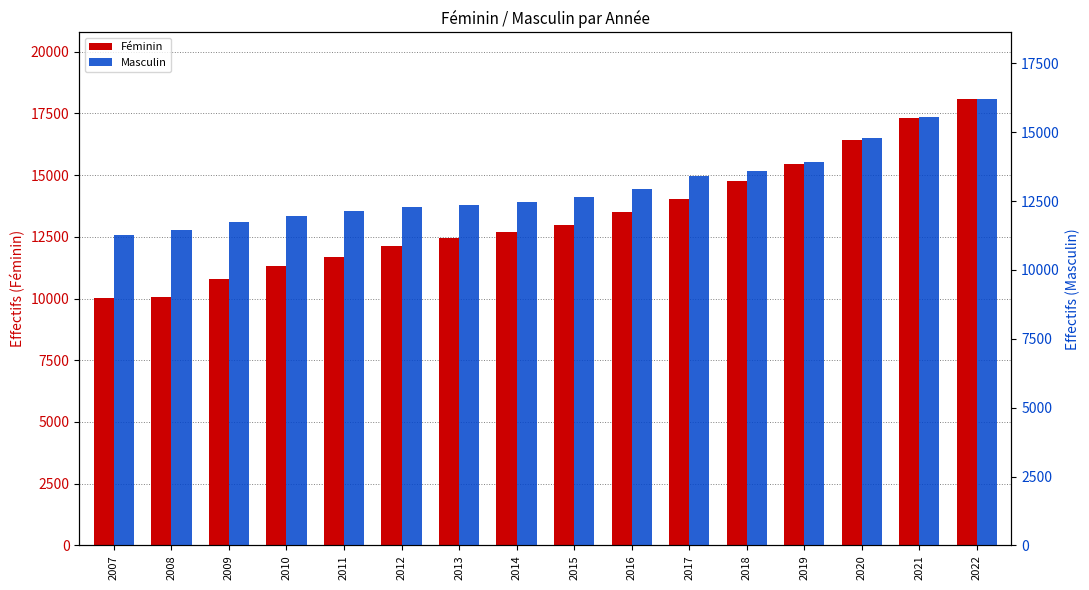

The value of Masculin at 2020 is 8037. True or false?

False